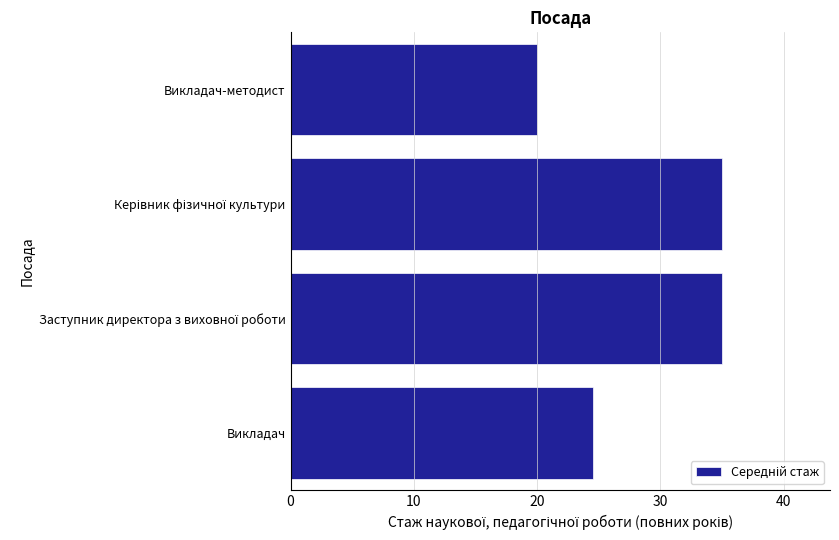

True or false: the data shows 30.7 at Викладач-методист.

False